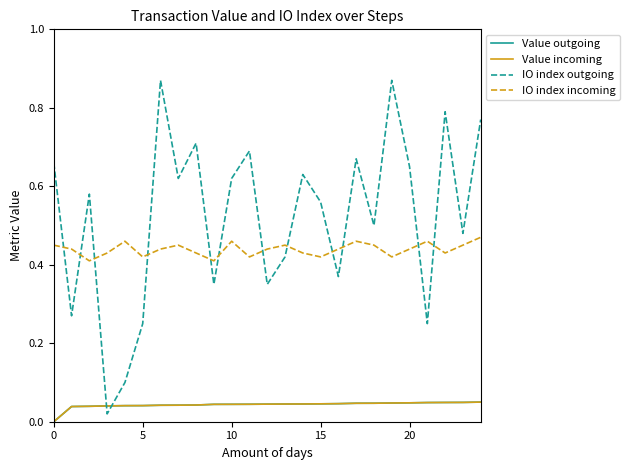

How many lines are shown in the chart?

4